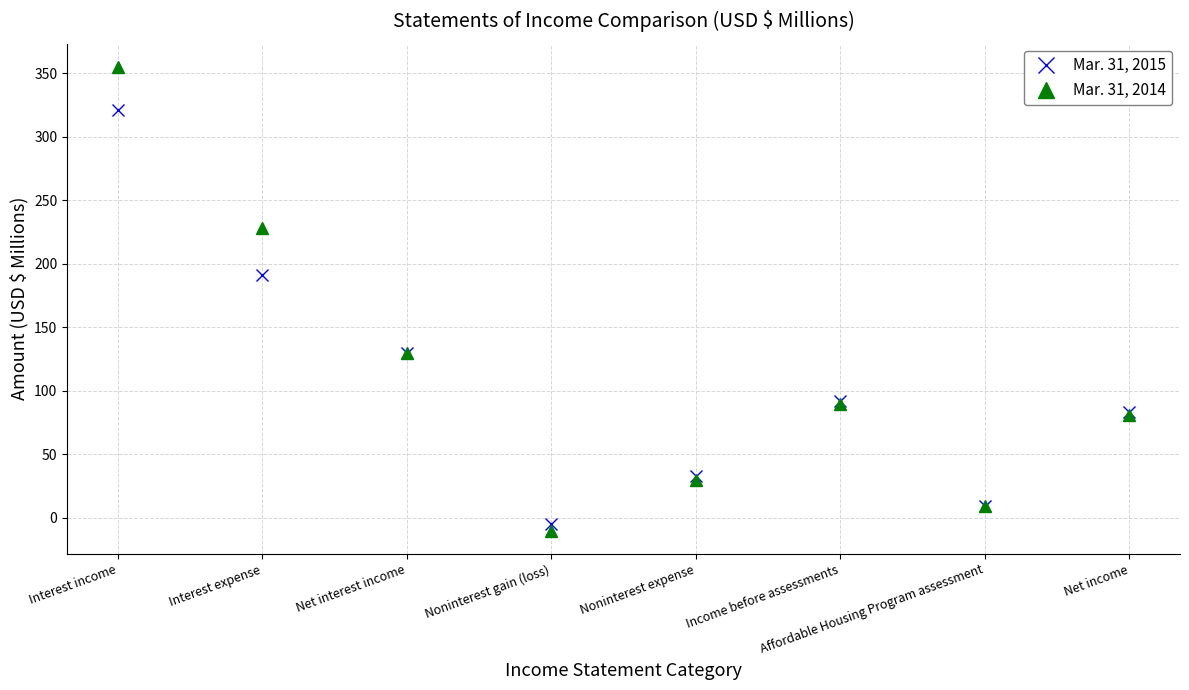

Is it true that Mar. 31, 2015 equals 33 at Noninterest expense?

True